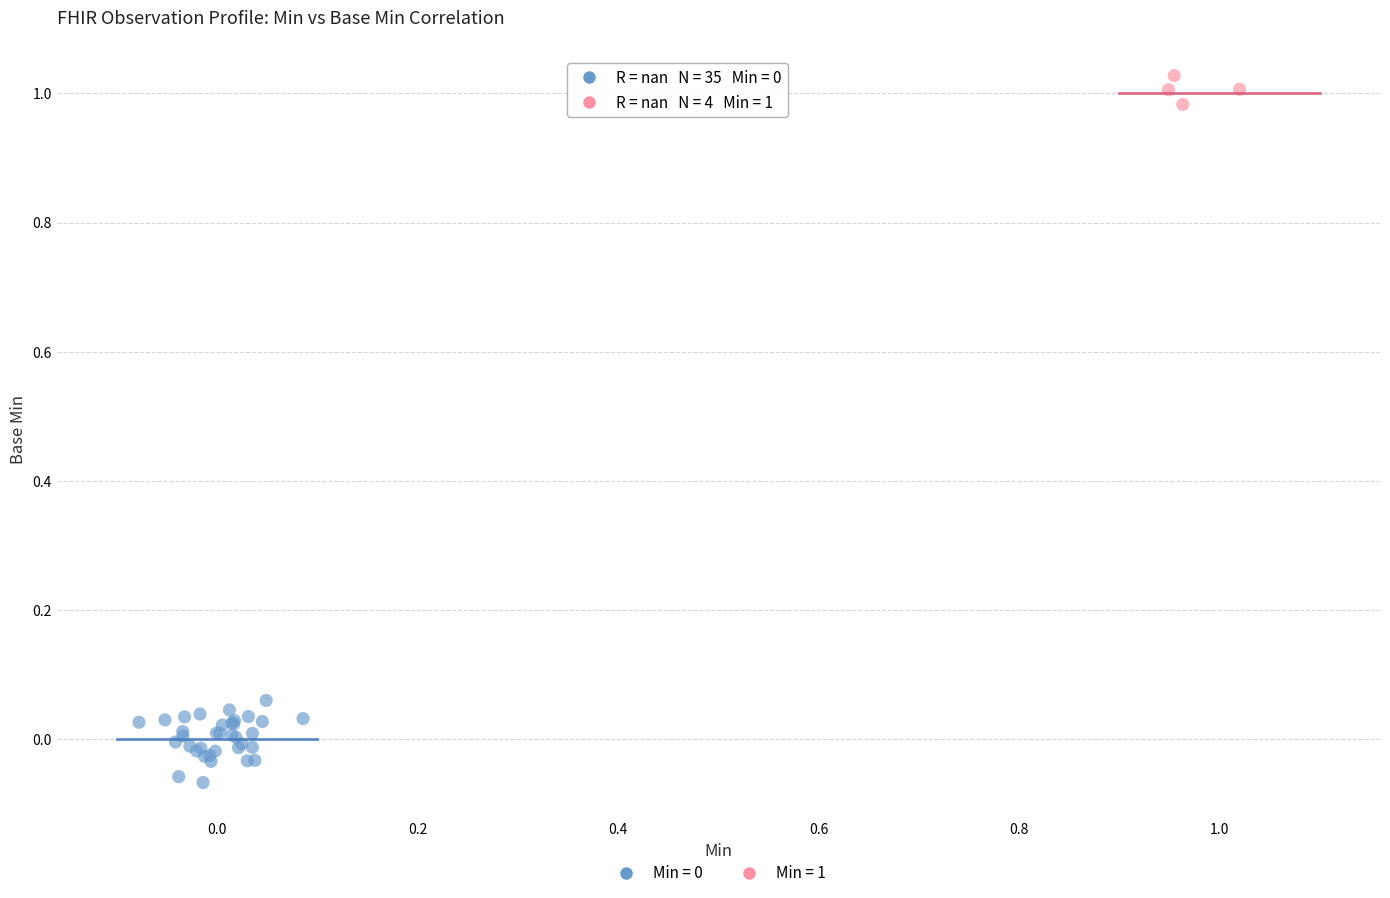

Which series reaches the maximum Y coordinate?

Min = 1